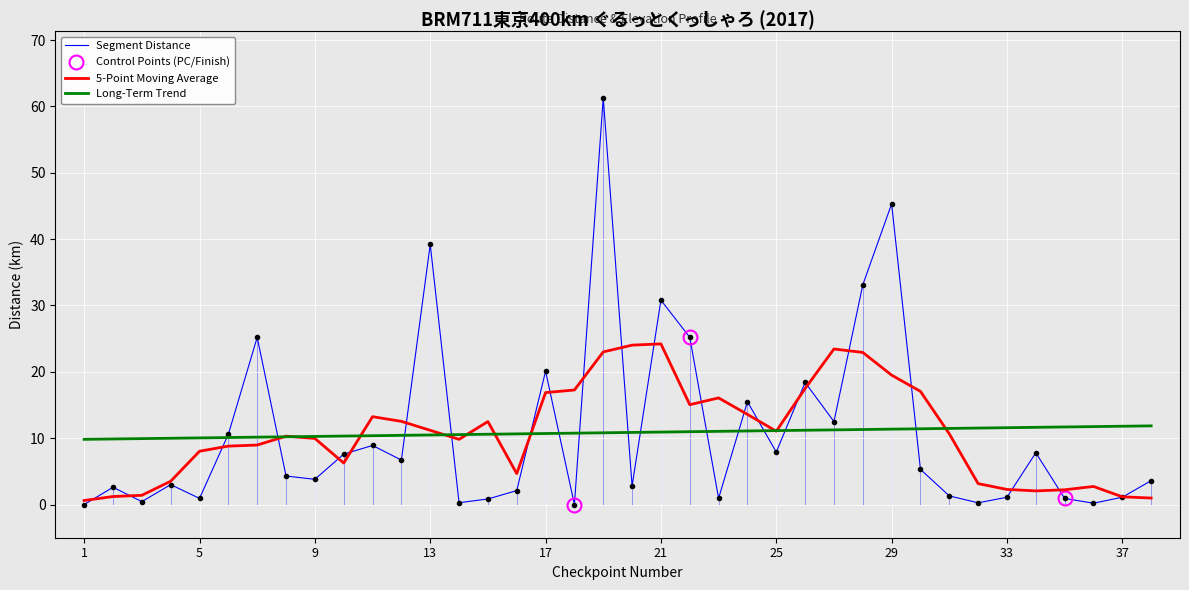

What is the sum of all Raw Monthly Data values?

411.9